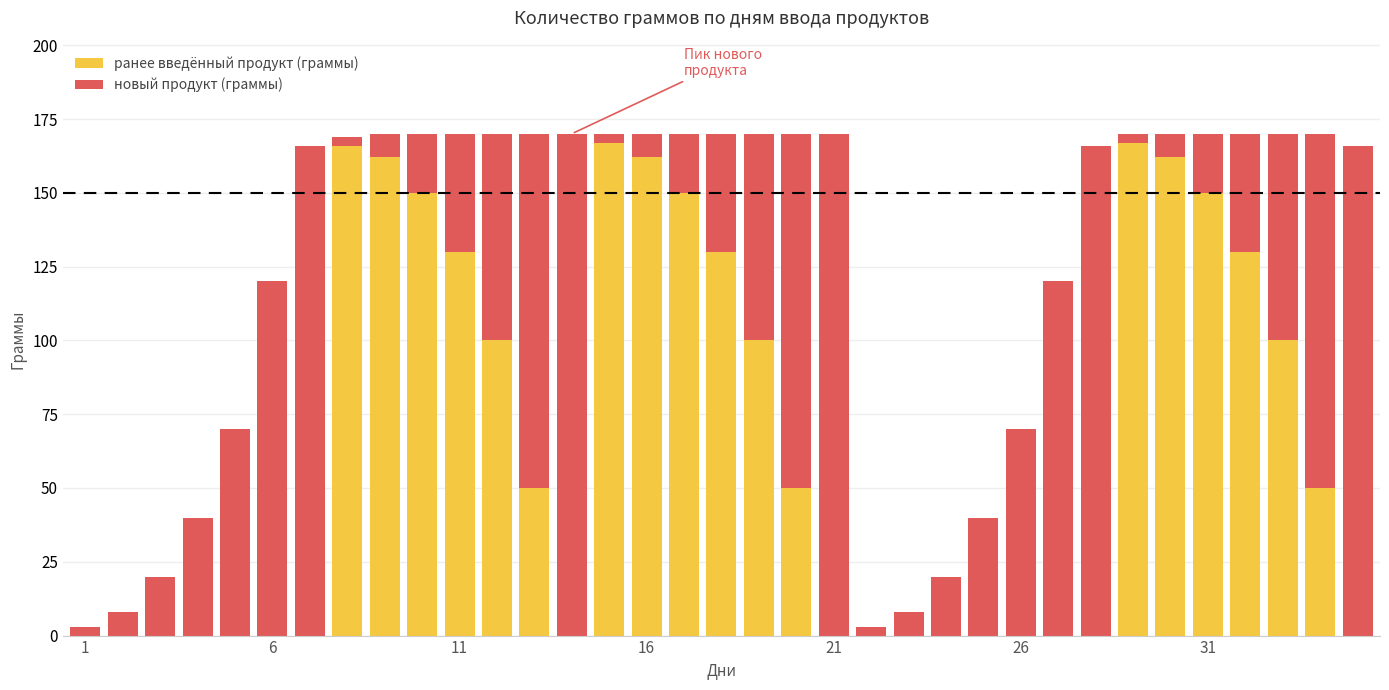

What is the sum of all ранее введённый продукт (граммы) values?

2276